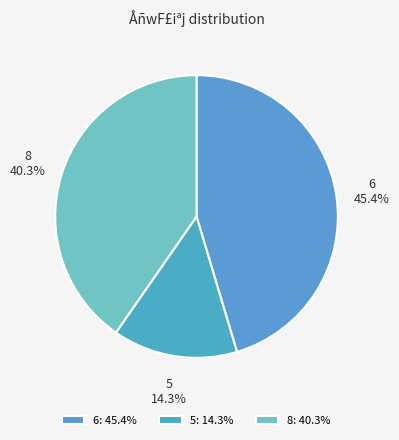

Which slice is the smallest?

5